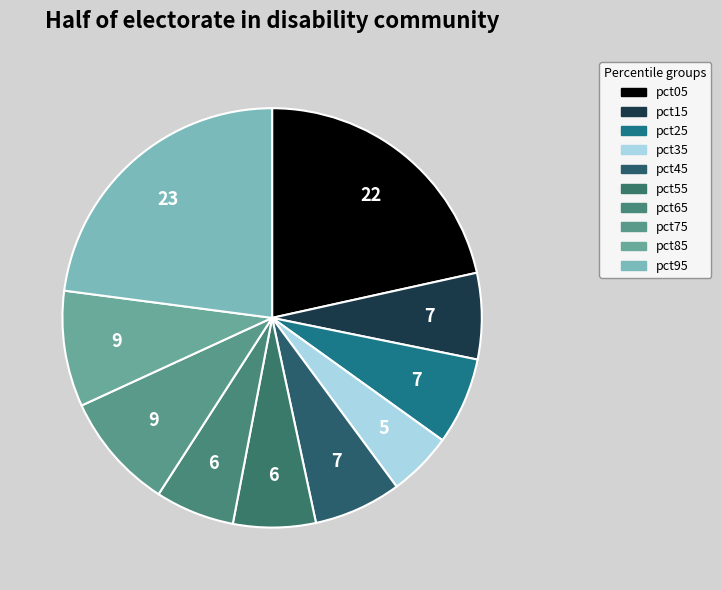

To the nearest percent, what is the difference between the pct95 and pct85 slice percentages?

14%